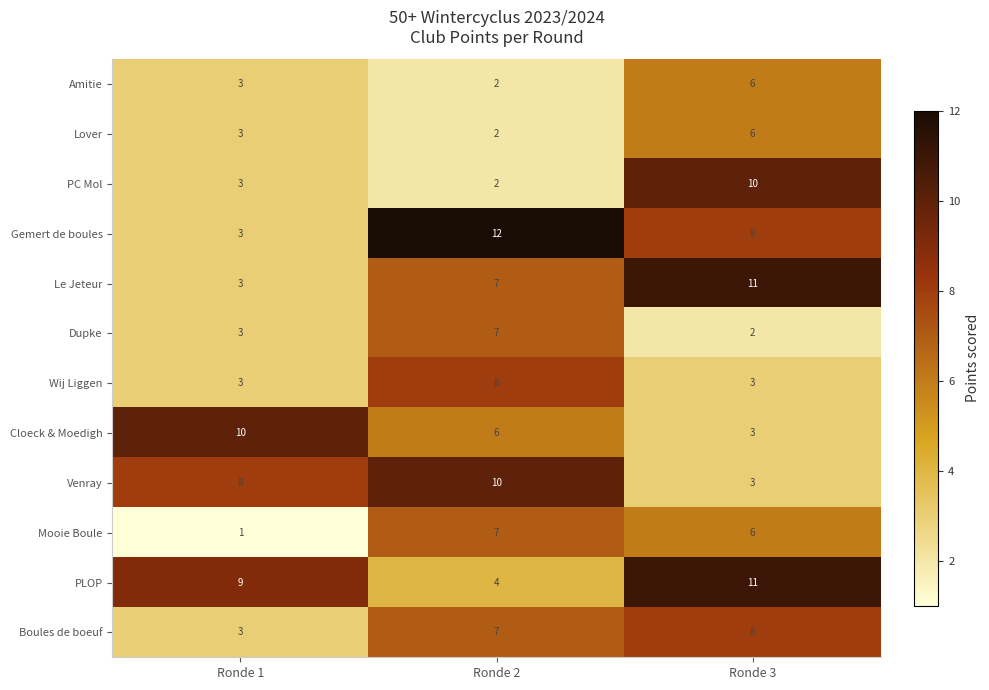

At which label is Lover closest to 4?

Ronde 1